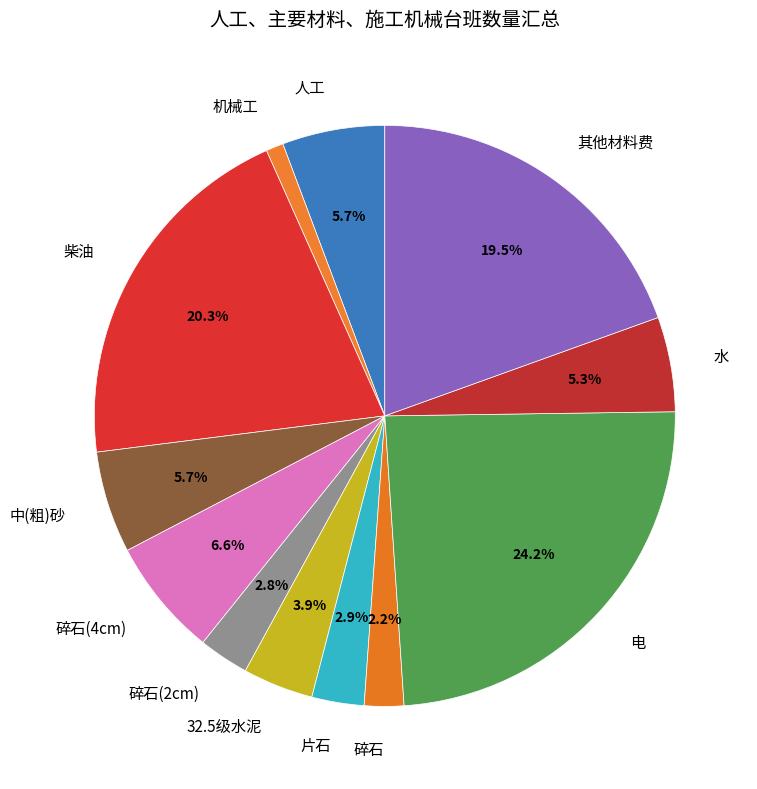

What percentage is NOT represented by 32.5级水泥?

96.1%